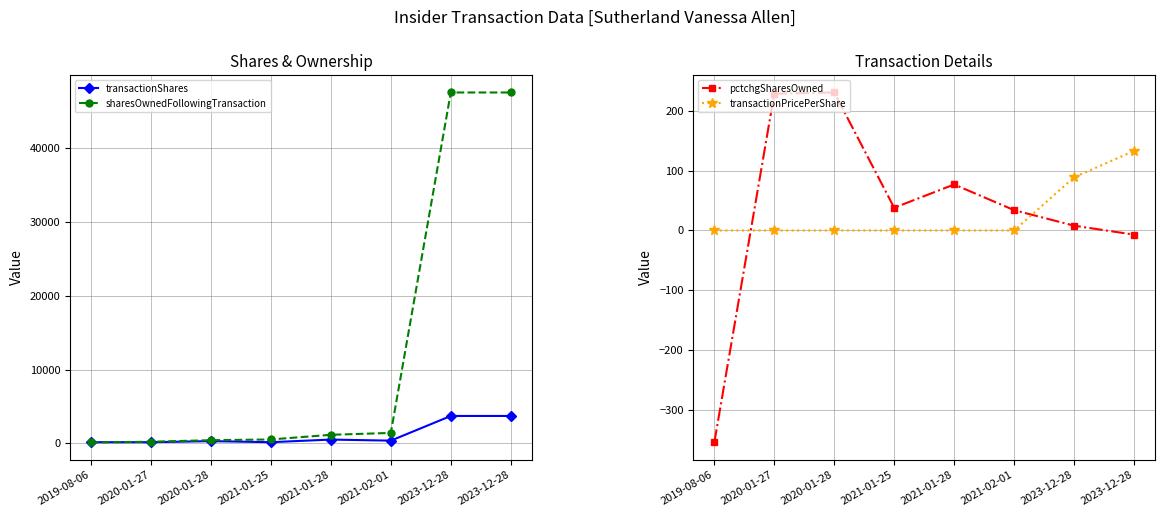

Which series has the largest total across all categories?

sharesOwnedFollowingTransaction